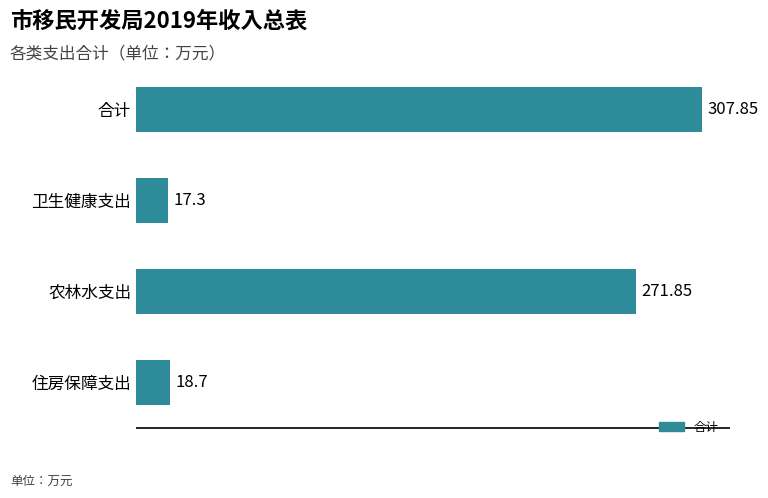

What is the sum of all values?

615.7